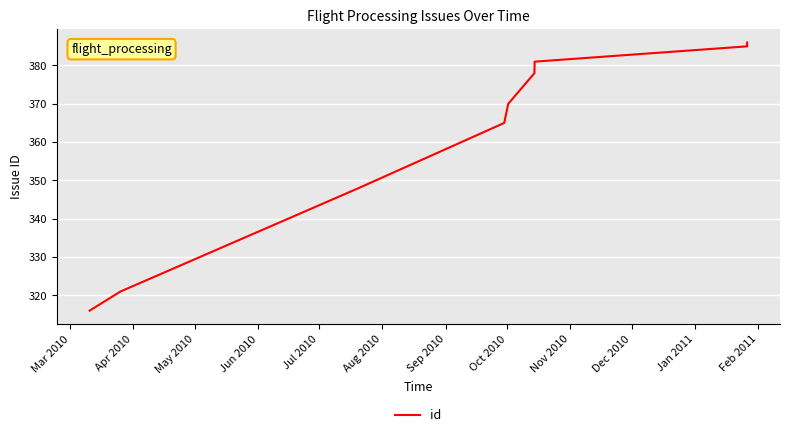

What is the smallest value displayed?

316